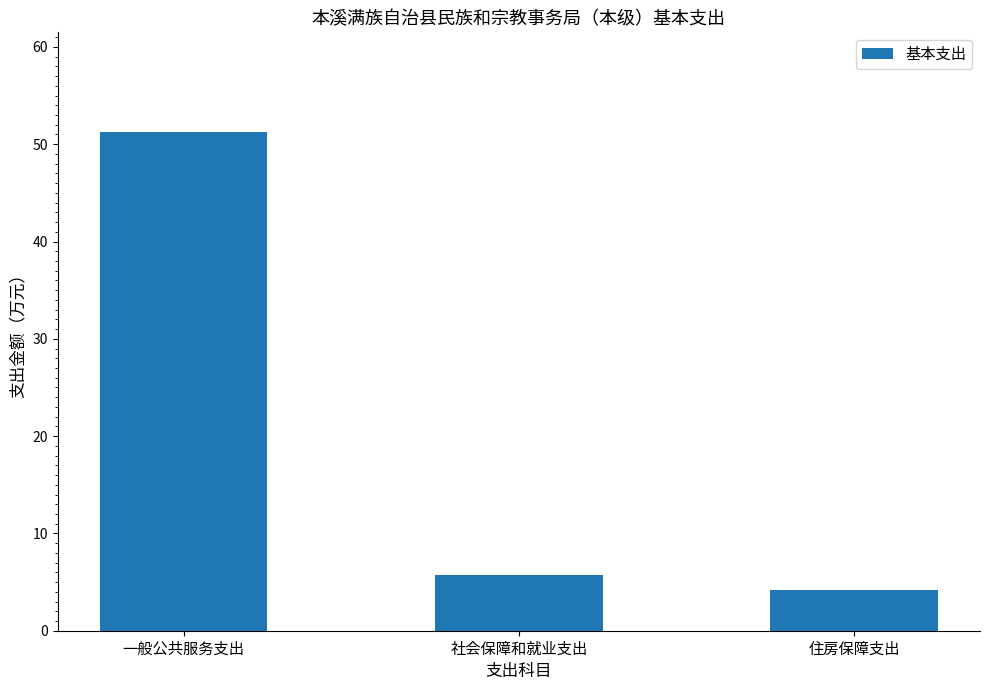

Which category has the lowest value across all series?

住房保障支出